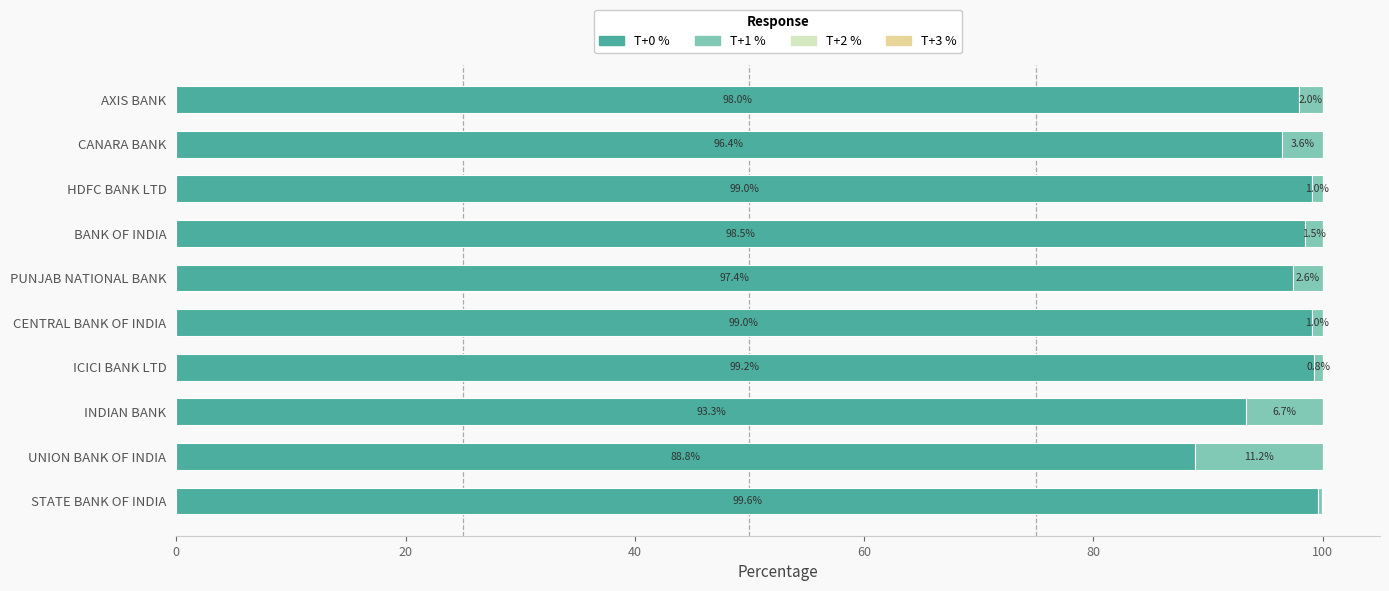

What is the total value across all series at PUNJAB NATIONAL BANK?

100.0